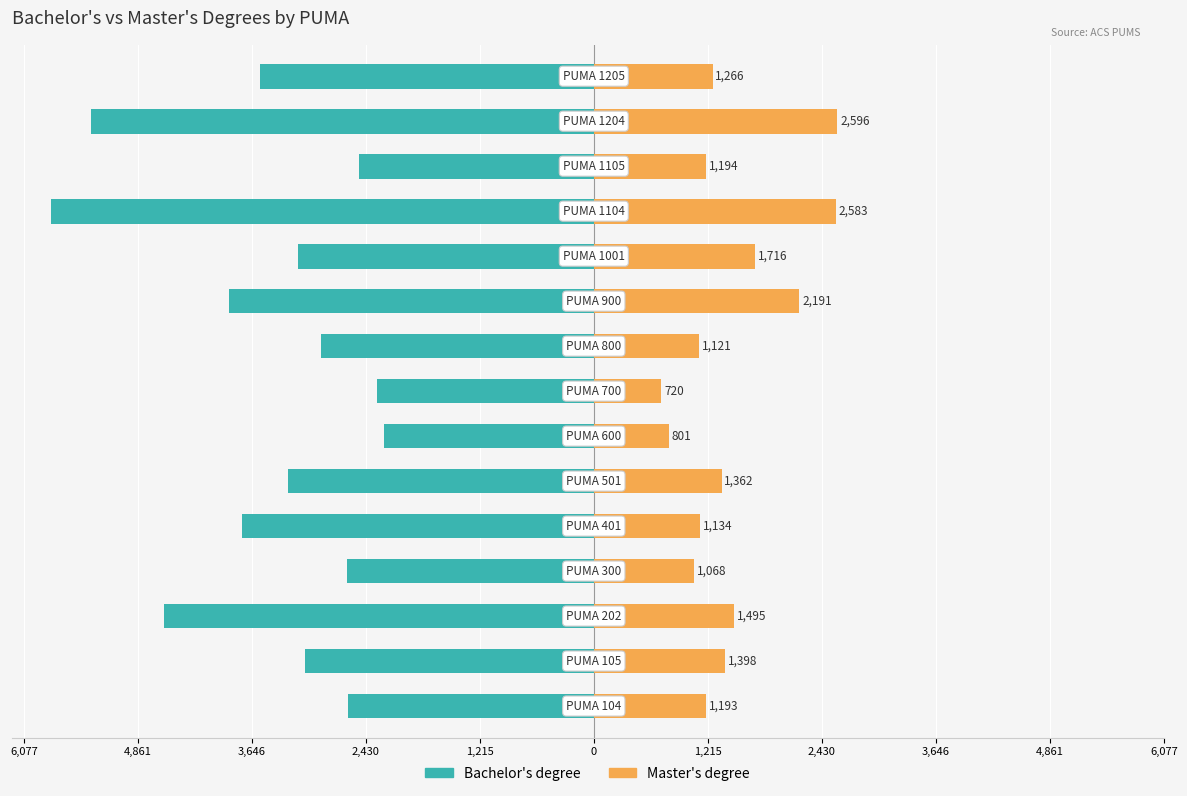

Are the bars grouped side by side (vs. stacked)?

Yes